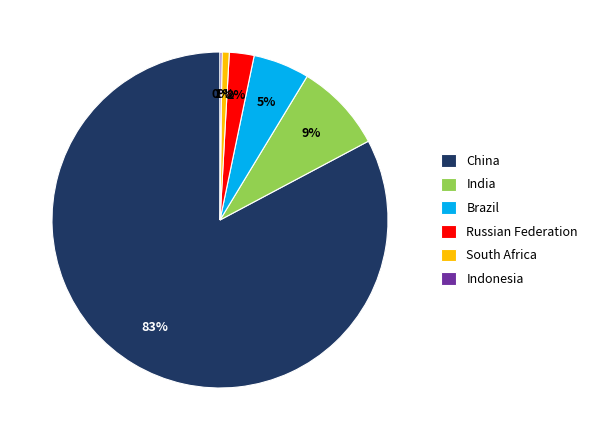

True or false: South Africa accounts for 1% of the total.

True